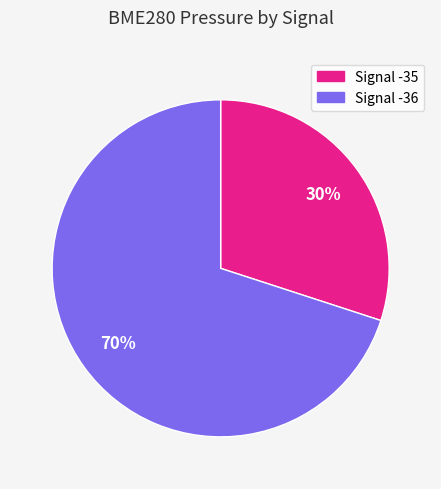

Does any single category account for the majority?

Yes